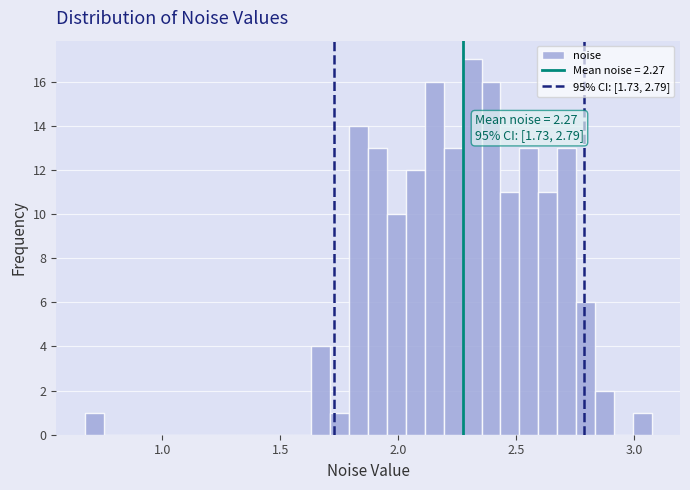

Read against the x-axis, roughly where is the centre of the tallest bar?

2.30